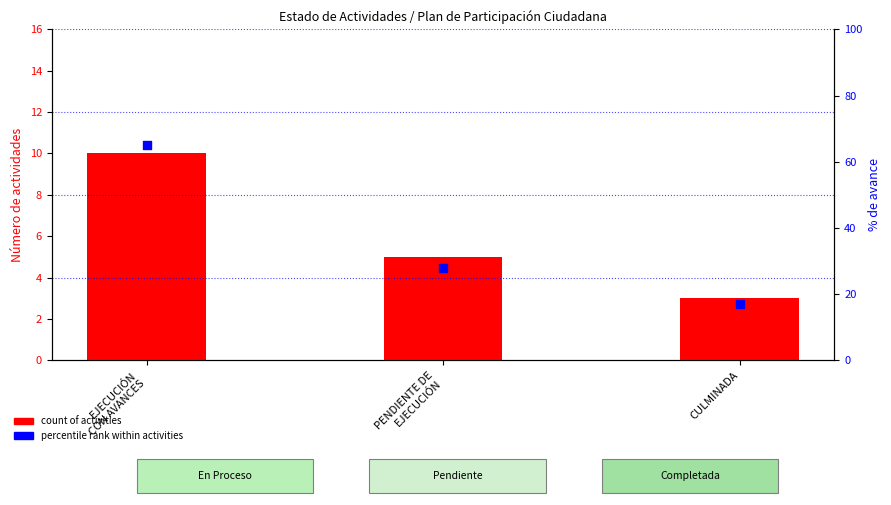

Which series reaches the minimum Y coordinate?

count of activities